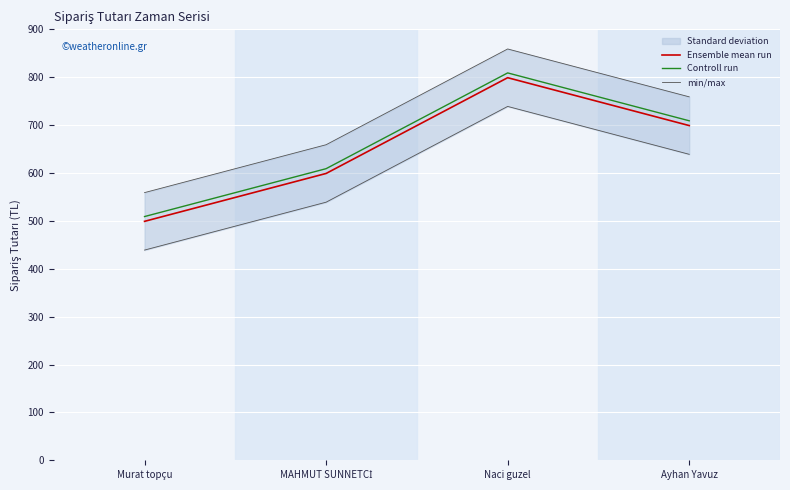

Which category has the highest value in the Controll run series?

Naci guzel